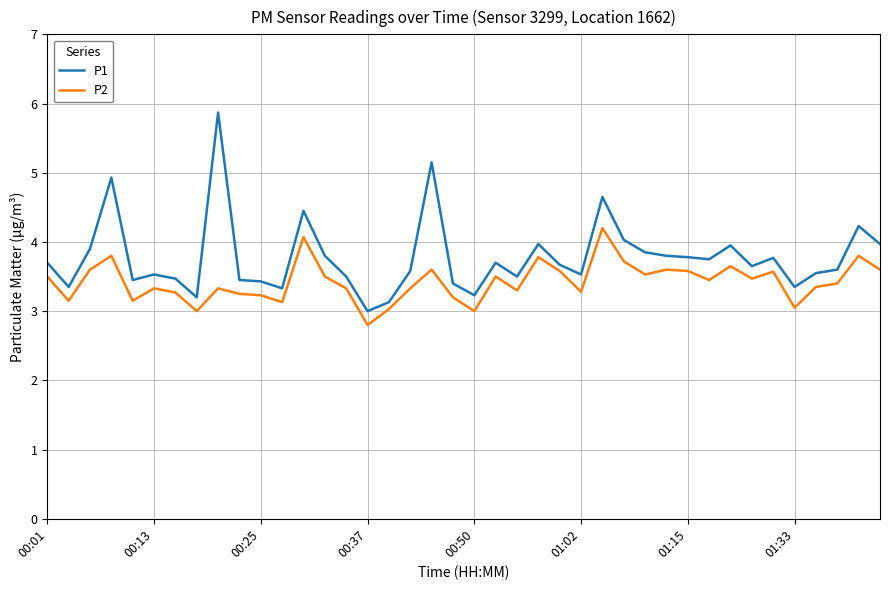

List the series in order of their peak value, highest first.

P1, P2